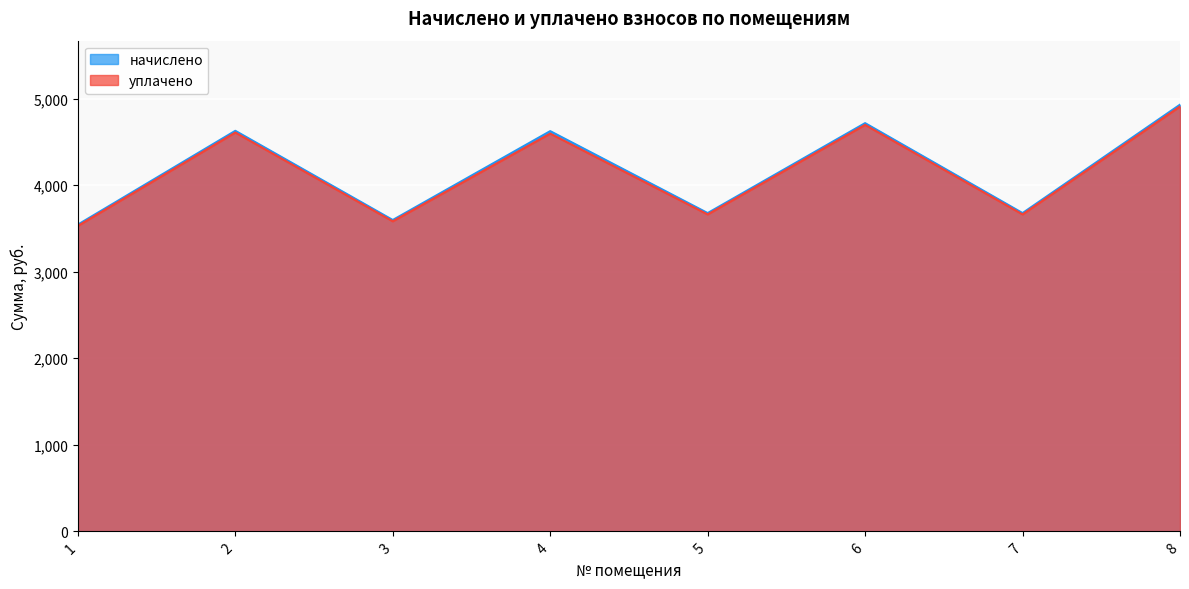

True or false: начислено and уплачено intersect in this chart.

False